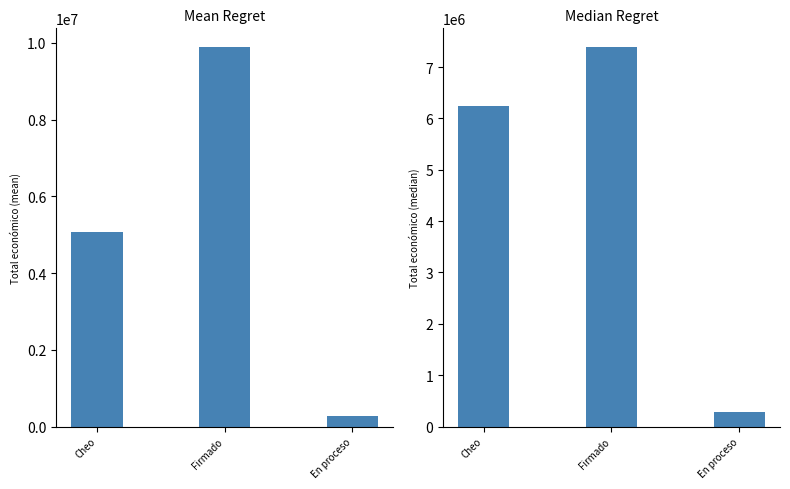

How many data points in Mean Total económico are above 5074499?

2